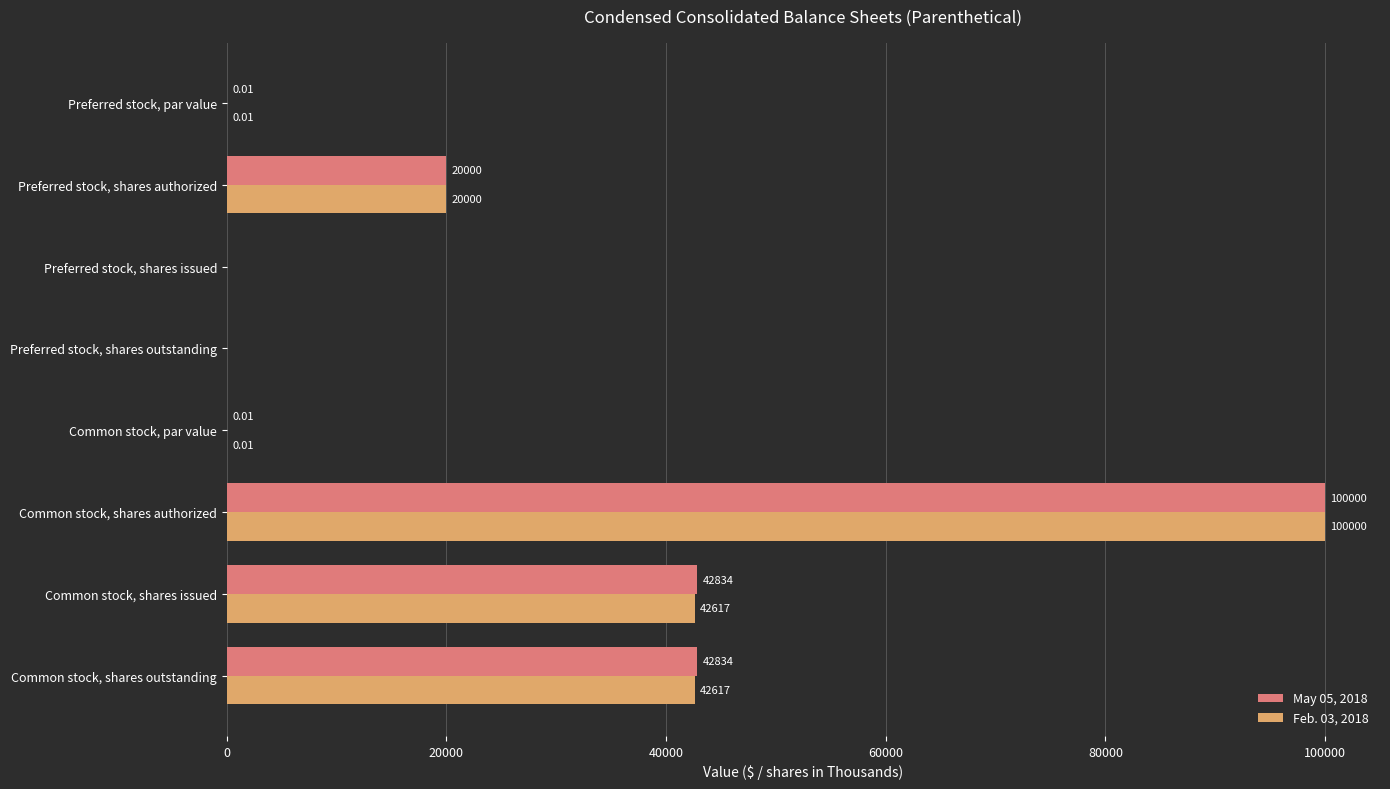

What are all the series names shown in the legend?

May 05, 2018, Feb. 03, 2018